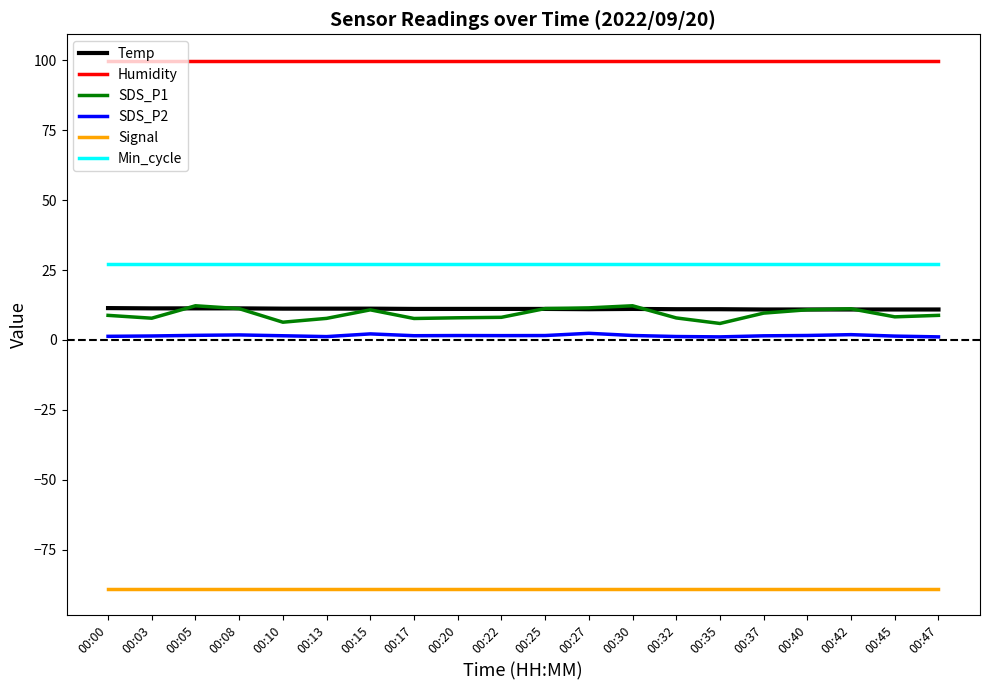

The value of Humidity at 00:30 is 28.2. True or false?

False